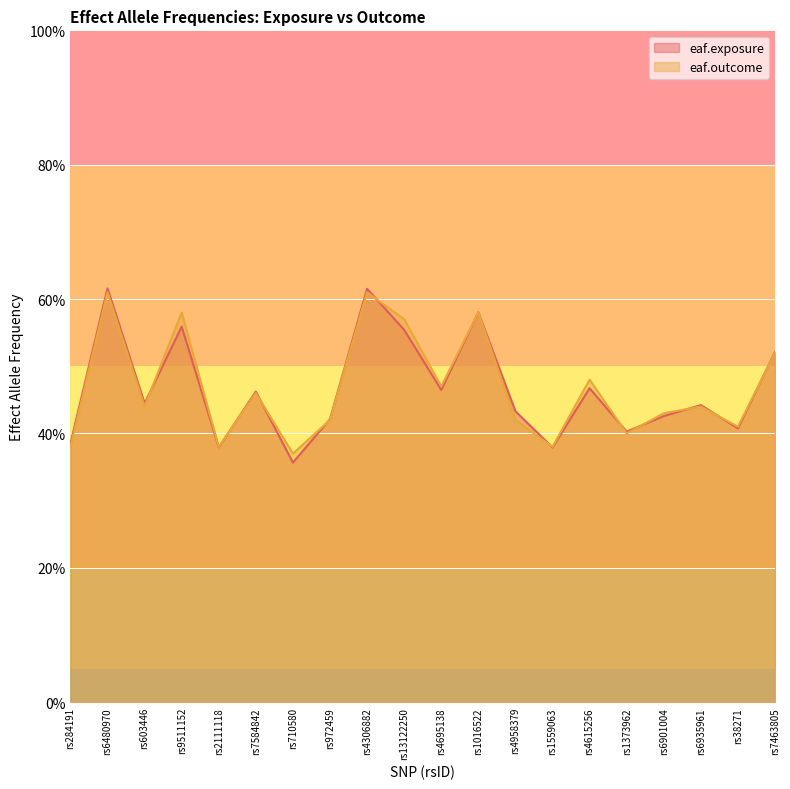

Is it true that eaf.exposure equals 0.3 at rs4306882?

False